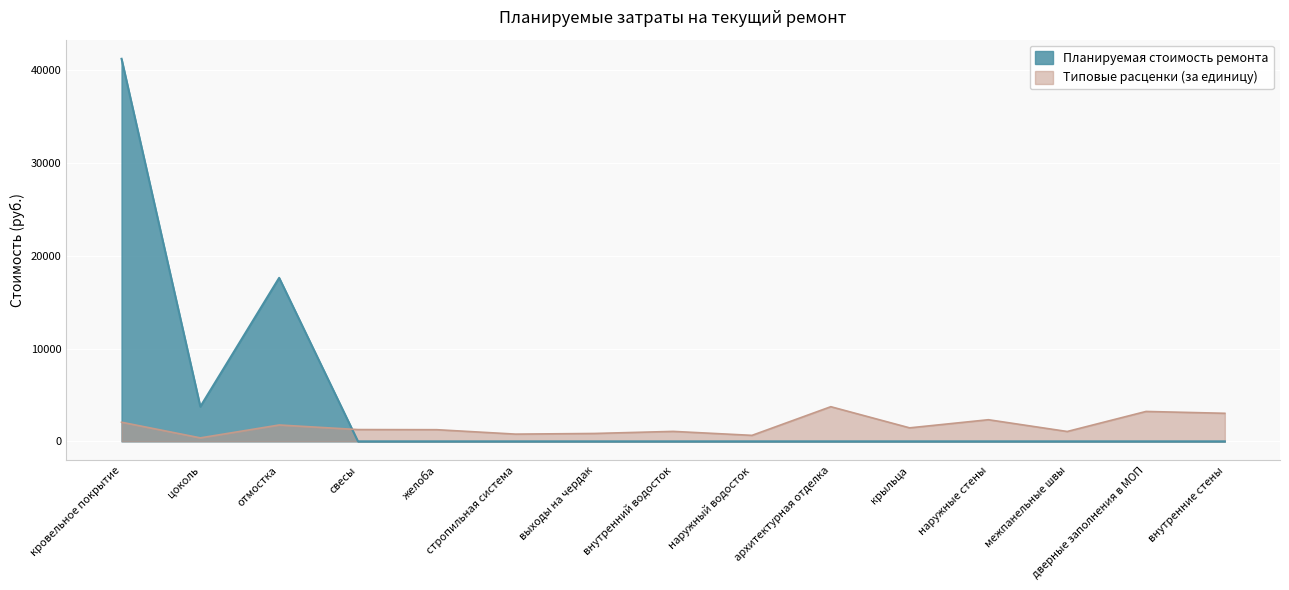

After their last crossing, which series has the higher values: Планируемая стоимость ремонта or Типовые расценки (за единицу)?

Типовые расценки (за единицу)